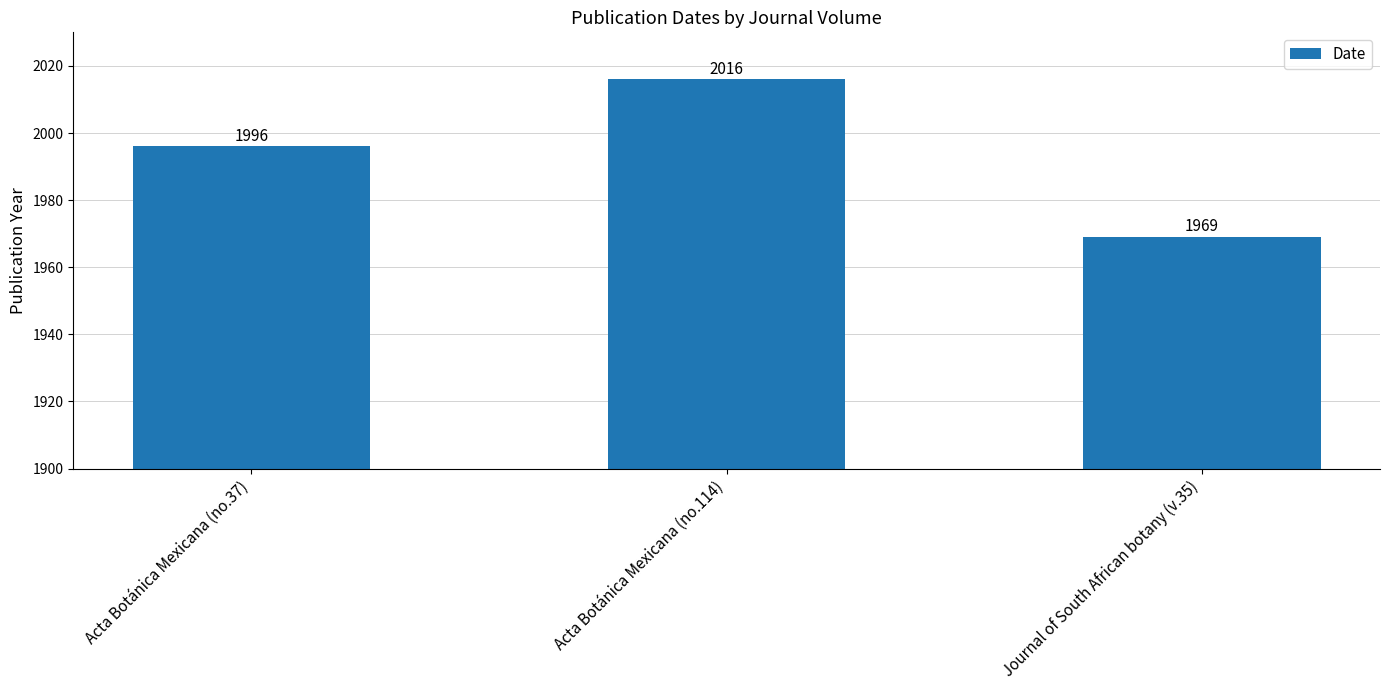

What is the approximate value at Acta Botánica Mexicana (no.114), to the nearest 10?

2020